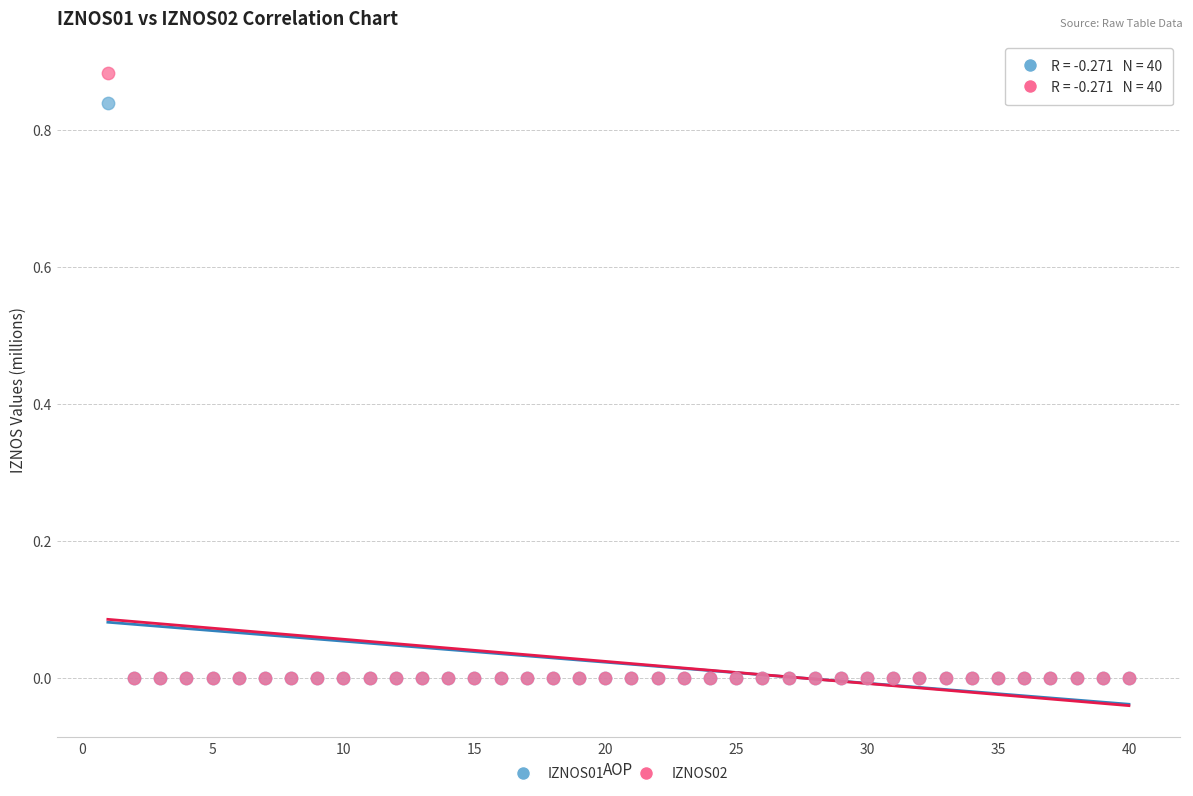

Which series has the largest Y range (max minus min)?

IZNOS02